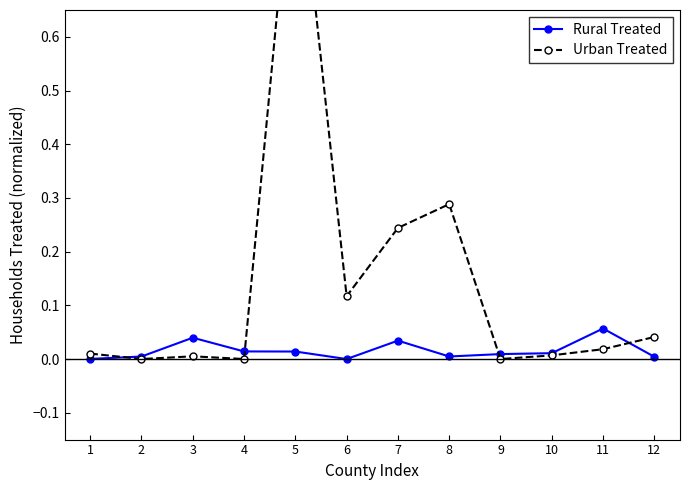

True or false: Rural Treated has a value of 0.0 at 10.

False